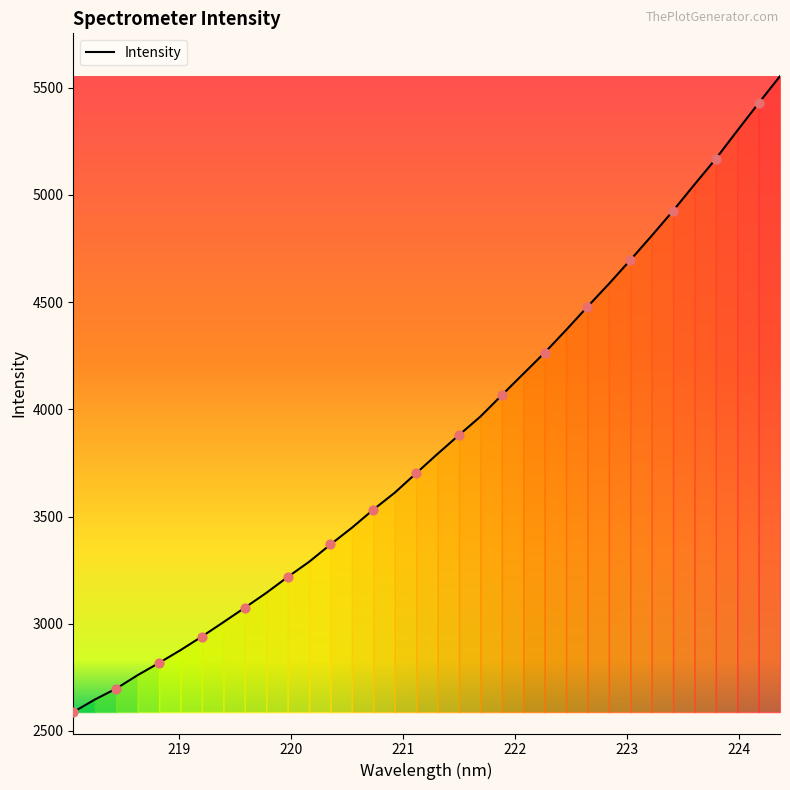

What is the greatest value displayed?

5553.6